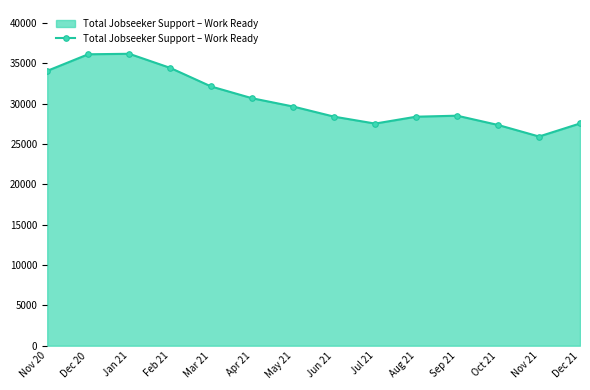

Is it true that the value at Mar 21 is 32124?

True